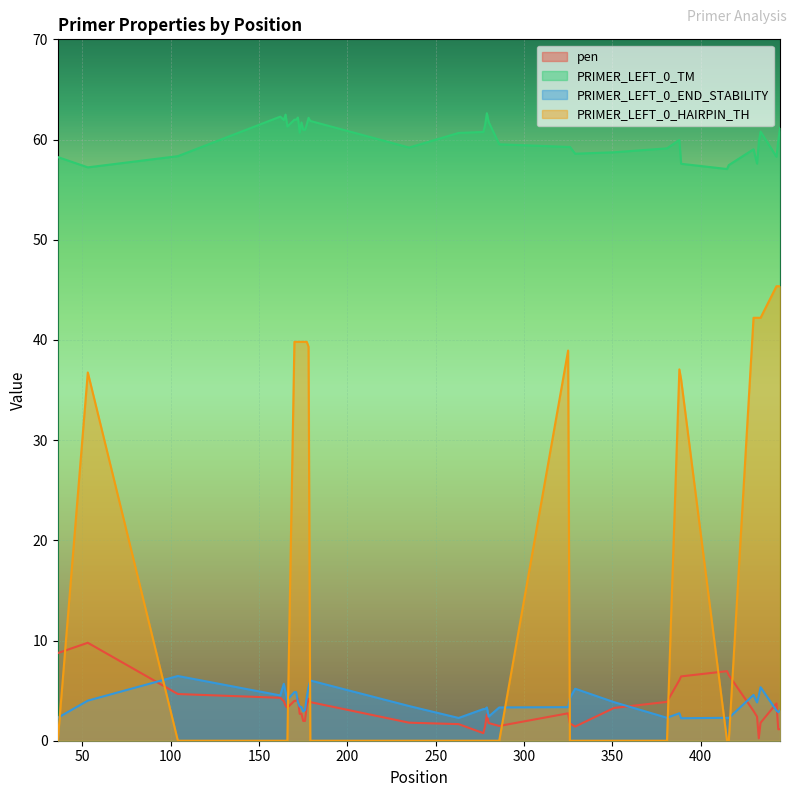

True or false: PRIMER_LEFT_0_TM has a value of 26.0 at 329.

False